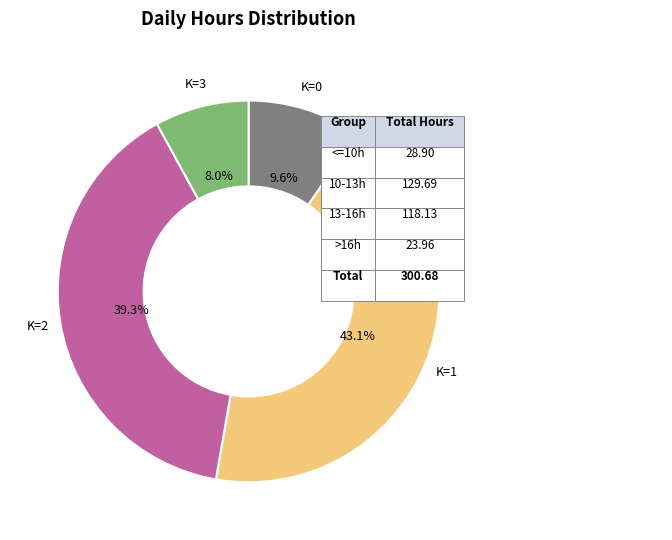

Does any single category account for the majority?

No